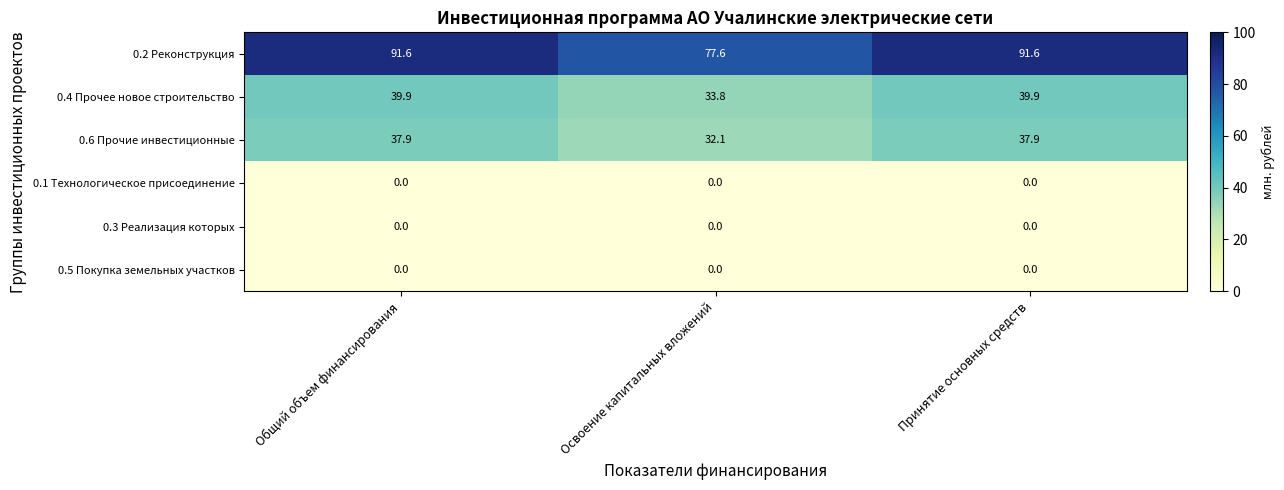

The 0.6 Прочие инвестиционные series shows 45.1 at Освоение капитальных вложений. True or false?

False